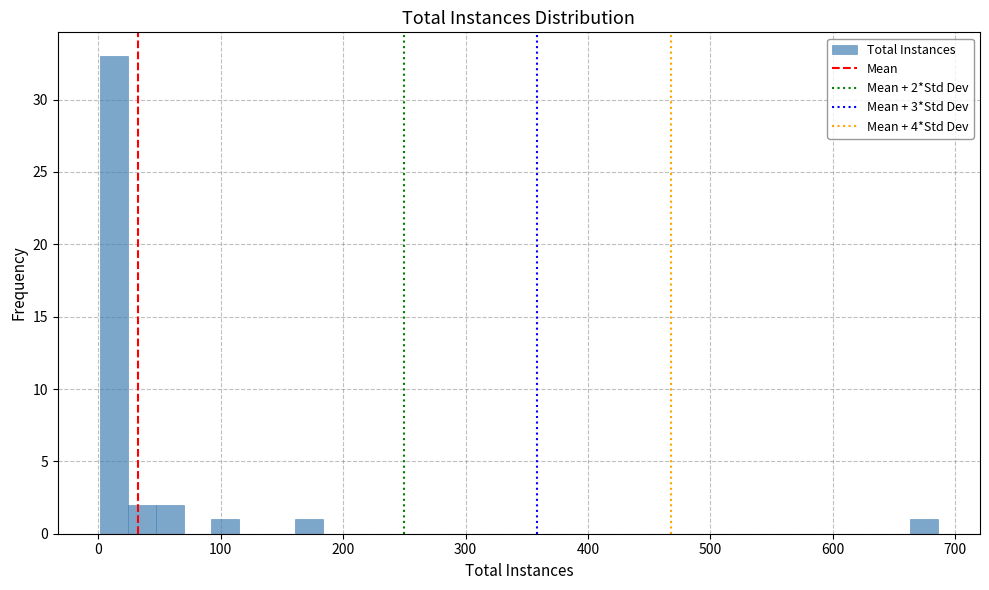

Around what value on the x-axis is the tallest bar? Give the approximate position of its centre, as read against the axis.

10